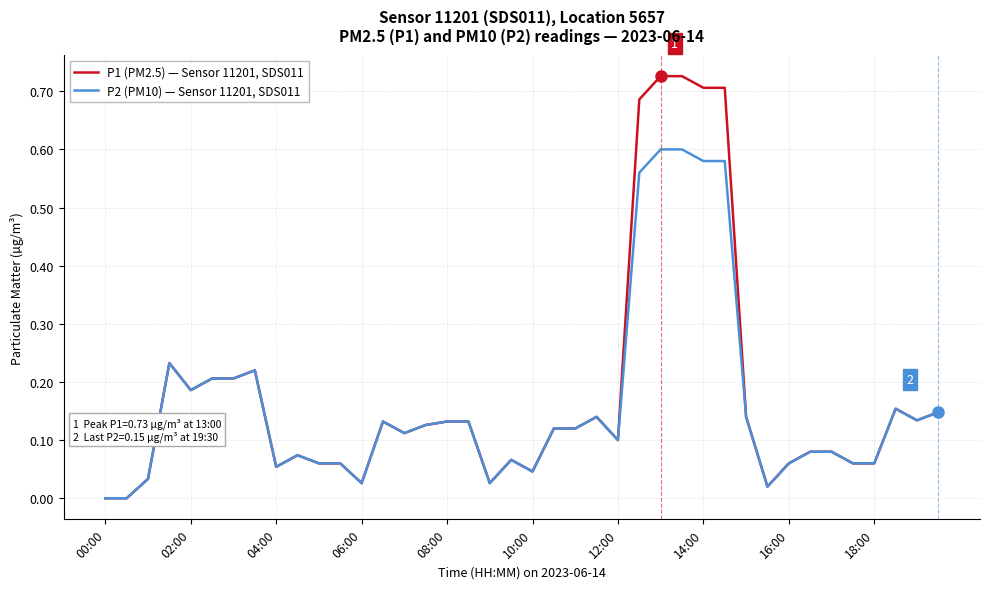

What are all the series names shown in the legend?

P1 (PM2.5) — Sensor 11201, SDS011, P2 (PM10) — Sensor 11201, SDS011